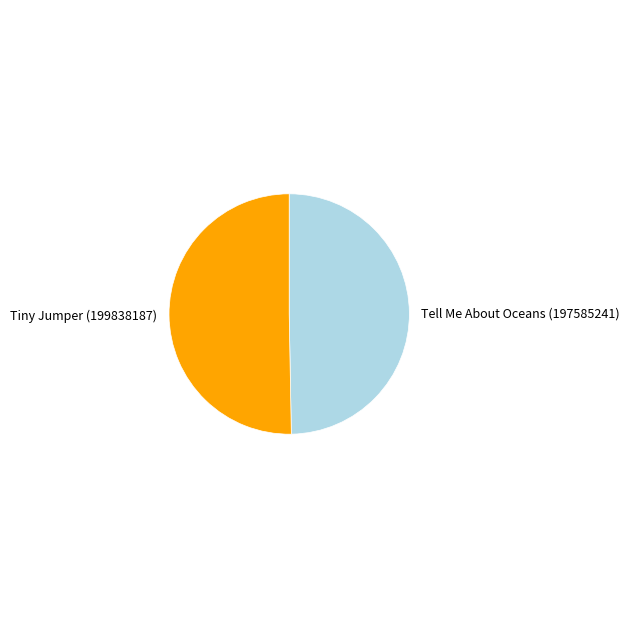

The Tell Me About Oceans (197585241) slice represents 35% of the pie. True or false?

False